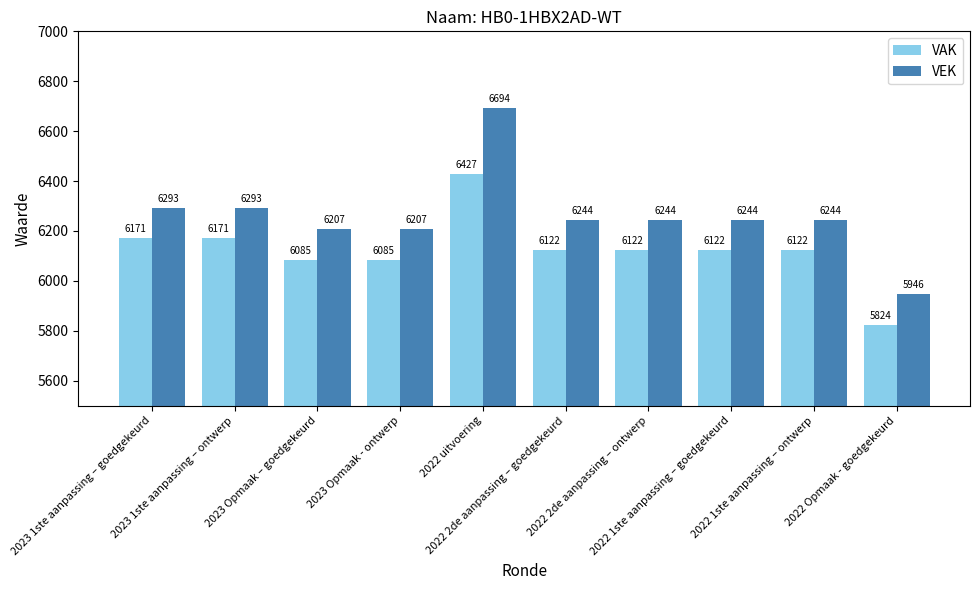

What is the difference between the maximum and second lowest values in the VEK series?

487